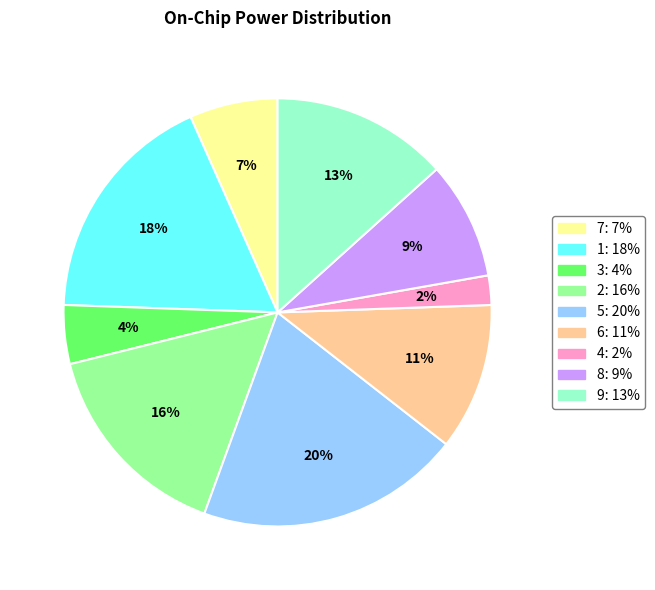

What is the ratio of the value at 5 to the value at 1?

1.1